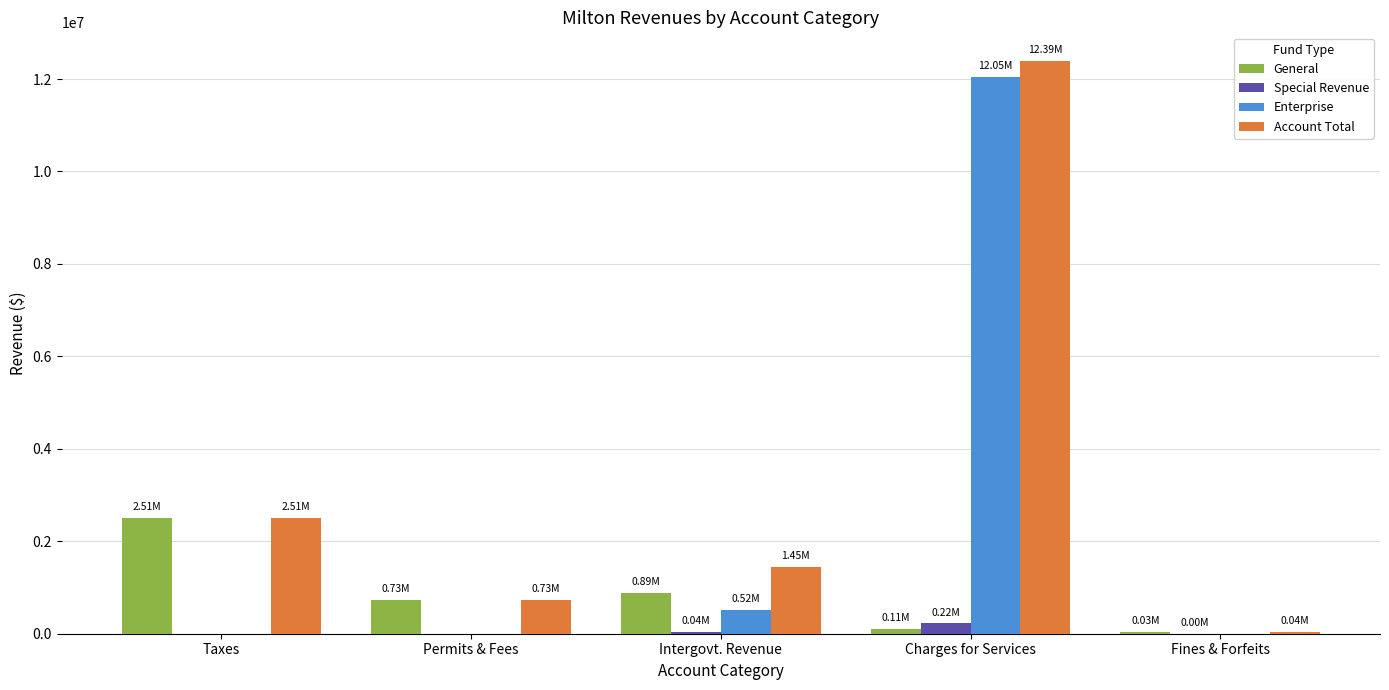

How many series are shown in this chart?

4